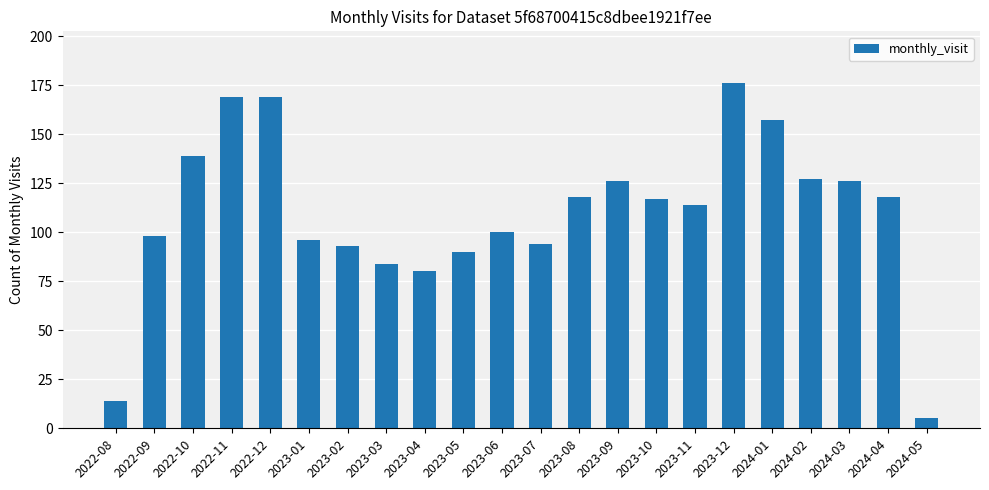

Where does the data first go above 117?

2022-10